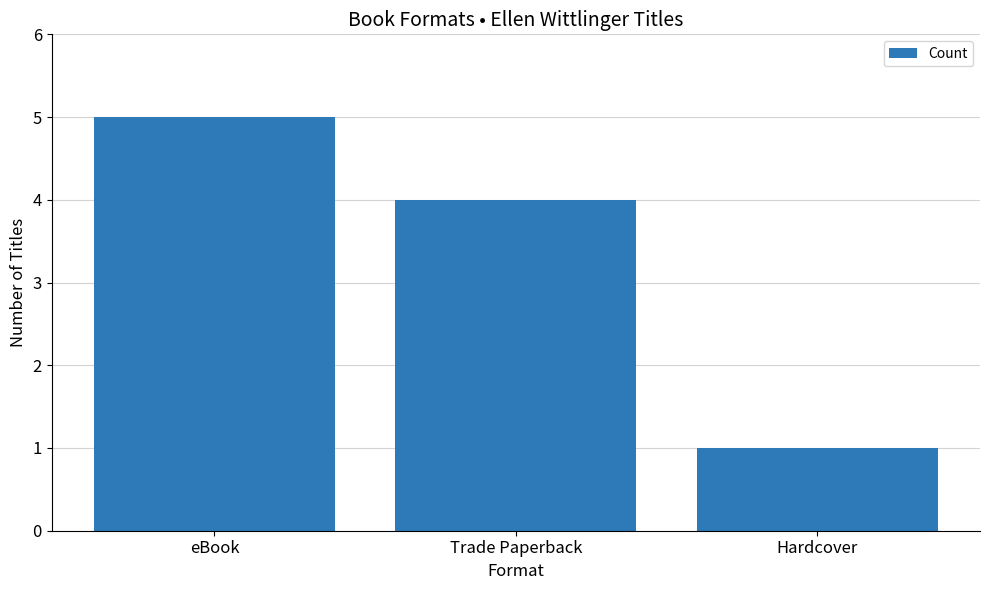

What is the label of the 1st bar from the right?

Hardcover